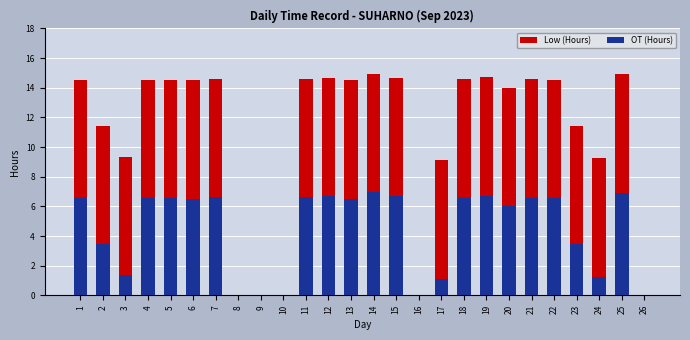

At how many categories does at least one series exceed 9?

21